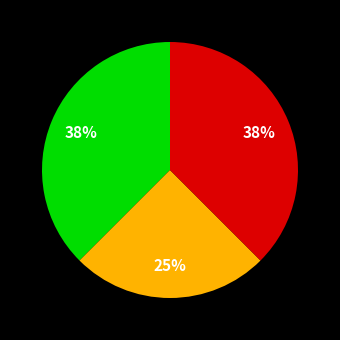

Is there a majority slice in this chart?

No